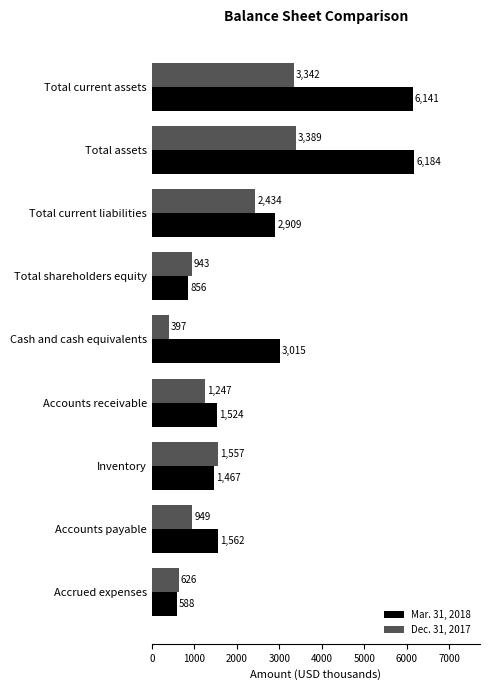

Which series has the largest total across all categories?

Mar. 31, 2018